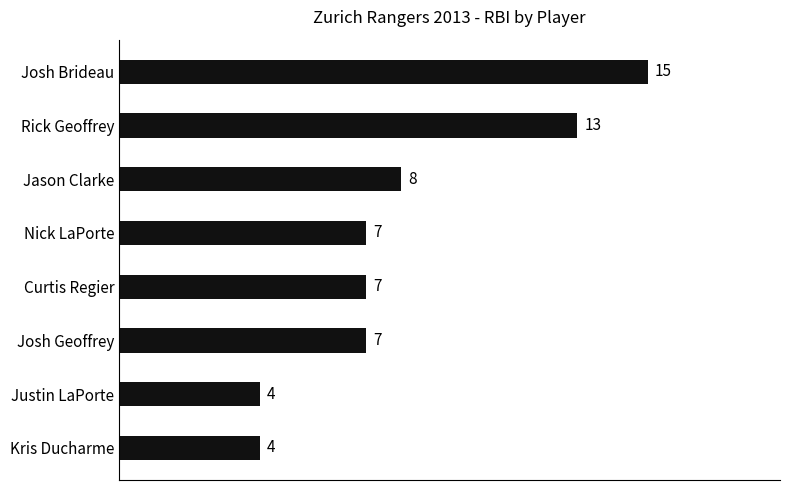

True or false: the data shows 13 at Rick Geoffrey.

True